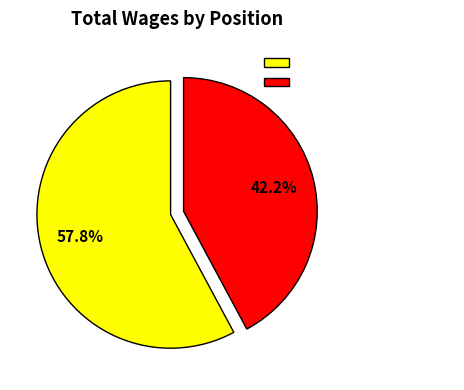

What portion of the pie excludes 12 Pc Support Technician?

57.8%